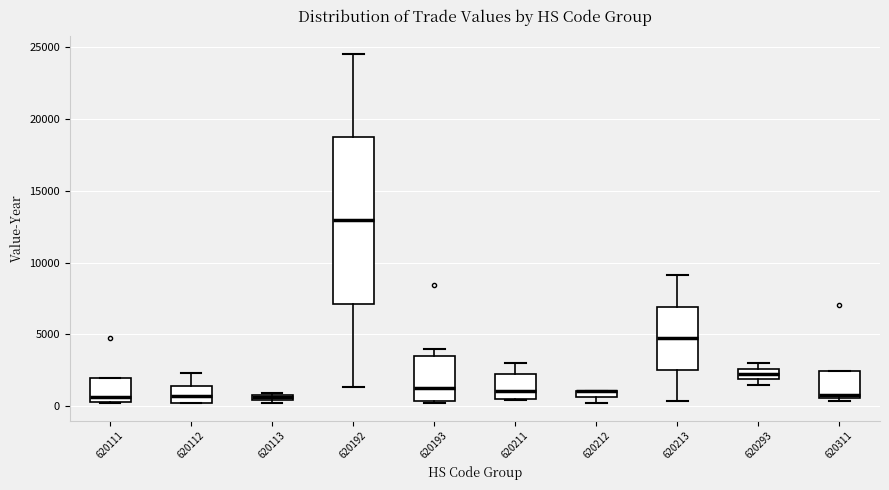

Which box is the tallest, from its lower edge to its upper edge?

620192